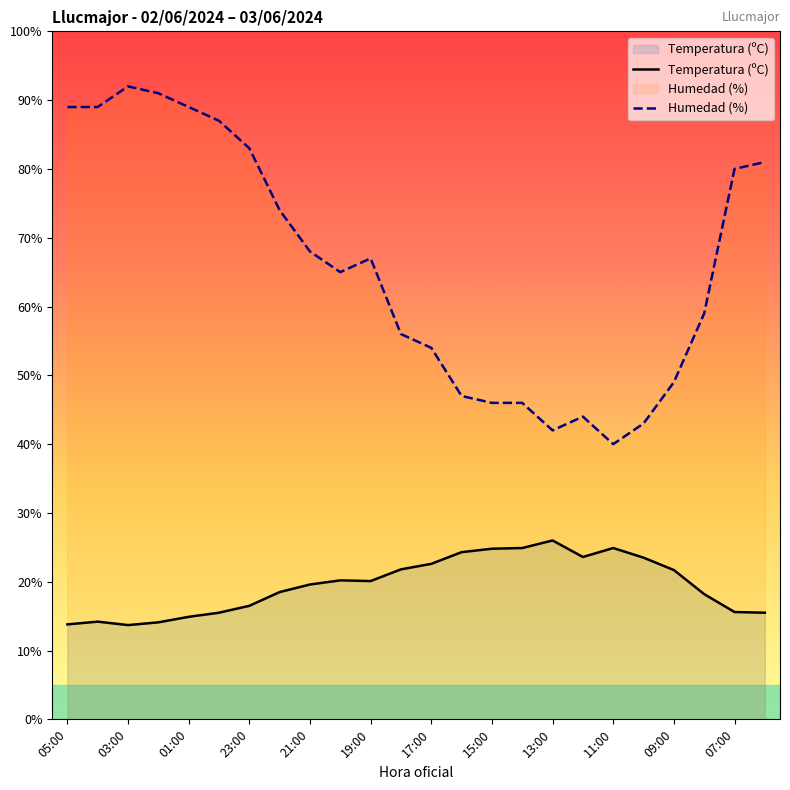

Rank the series by their maximum value, from highest to lowest.

Humedad (%), Temperatura (ºC)